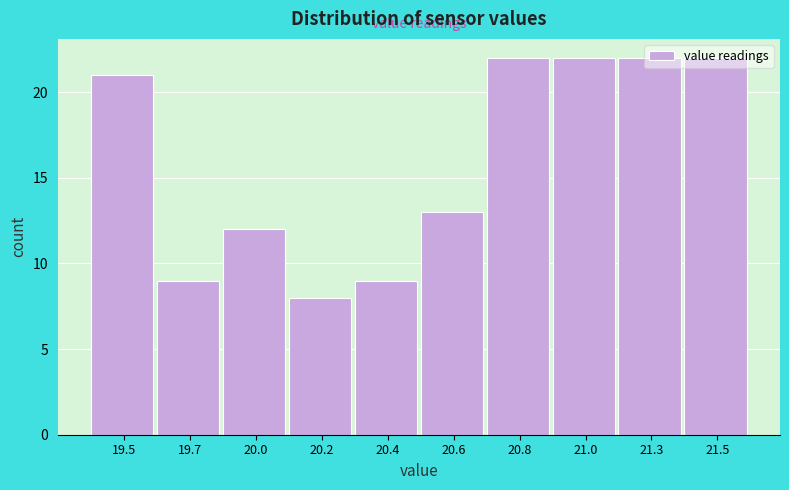

What is the sum of the values at 20.0 and 21.3?

34